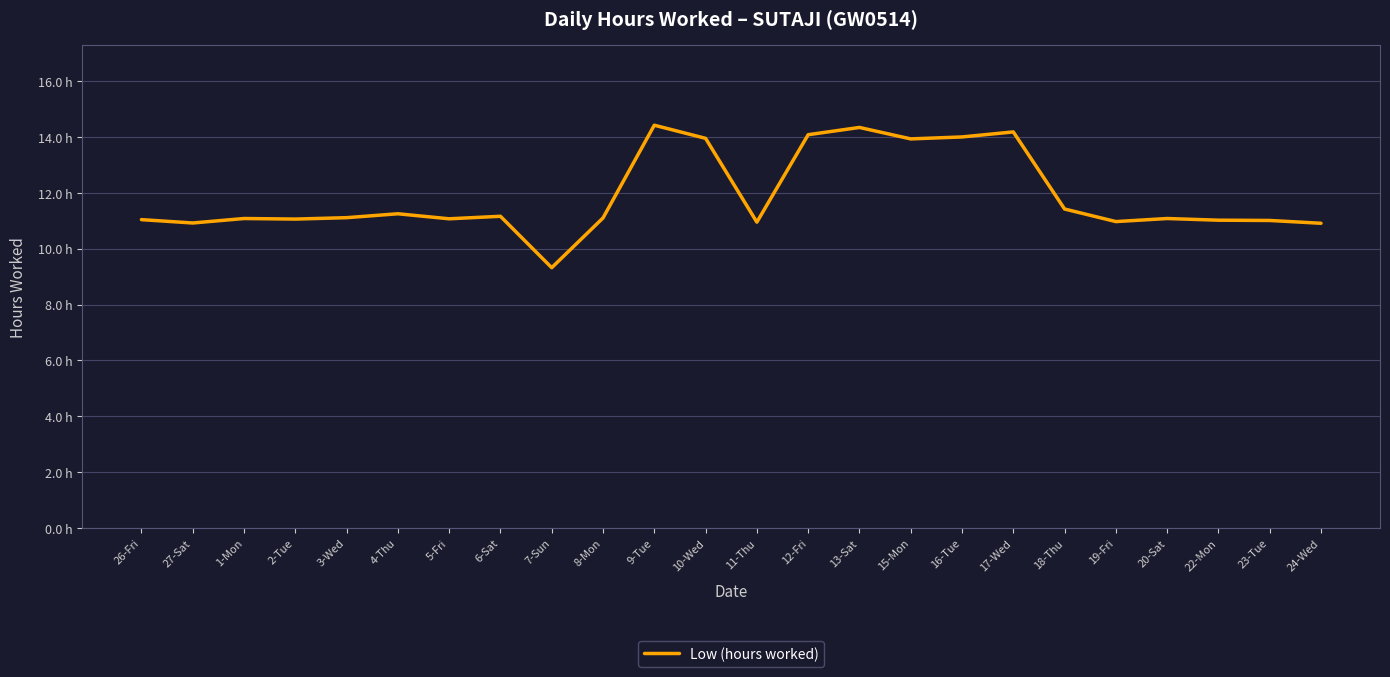

Is this an area chart (filled region under the line)?

No